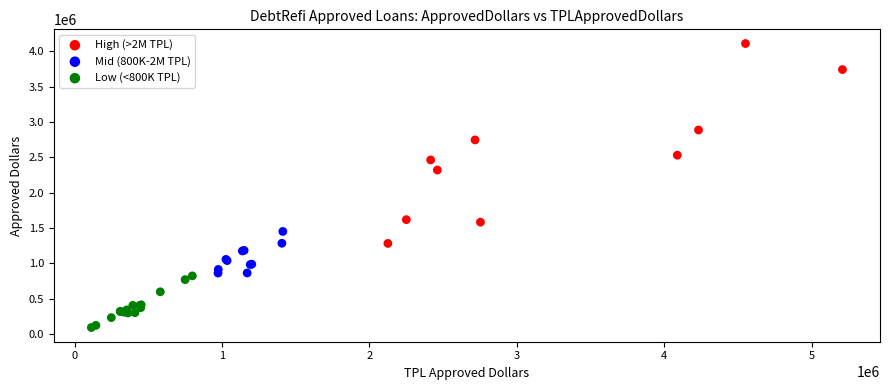

What are all the series names shown in the legend?

High (>2M TPL), Mid (800K-2M TPL), Low (<800K TPL)